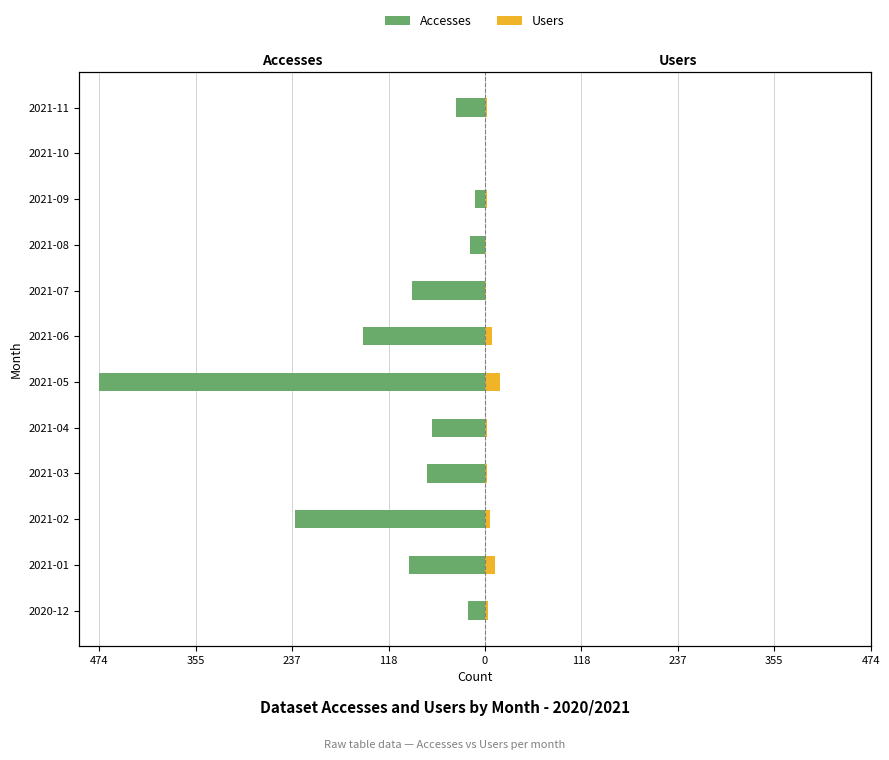

What is the difference between the highest and lowest values at 474?

25